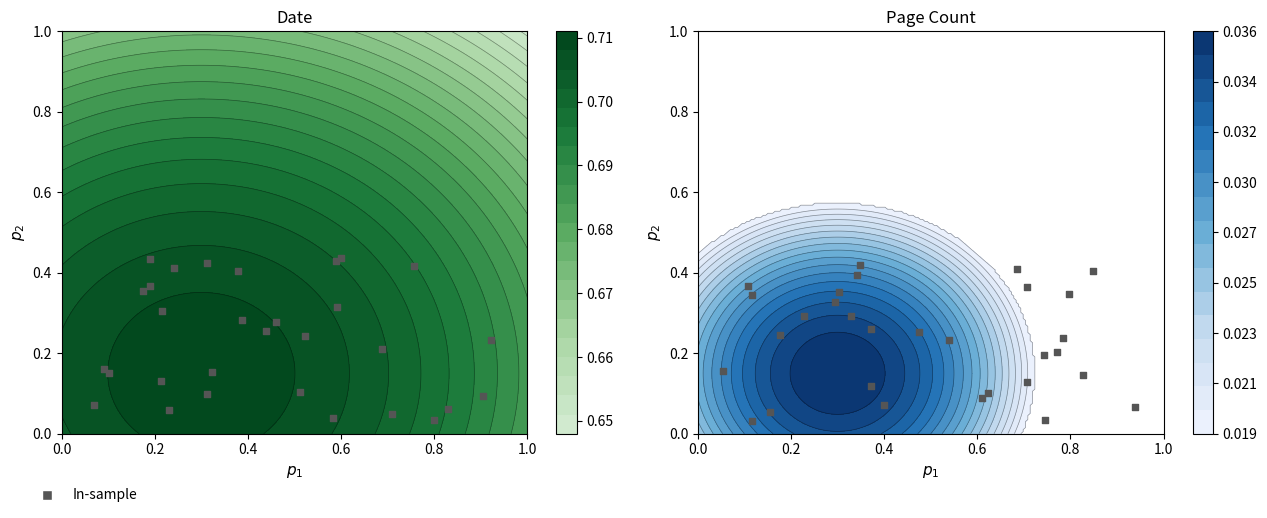

What is the sum of all values?

6.9